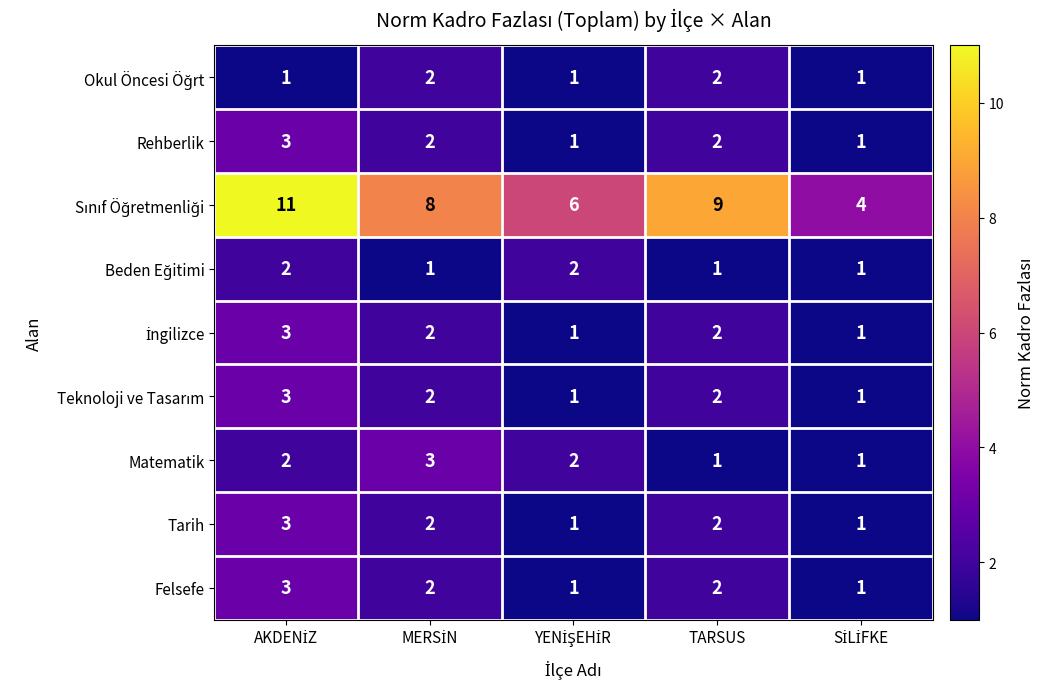

What is the highest value of the Rehberlik series?

3